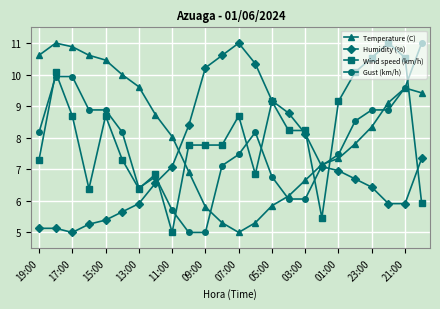

How many intersections are there between Wind speed (km/h) and Temperature (C)?

4